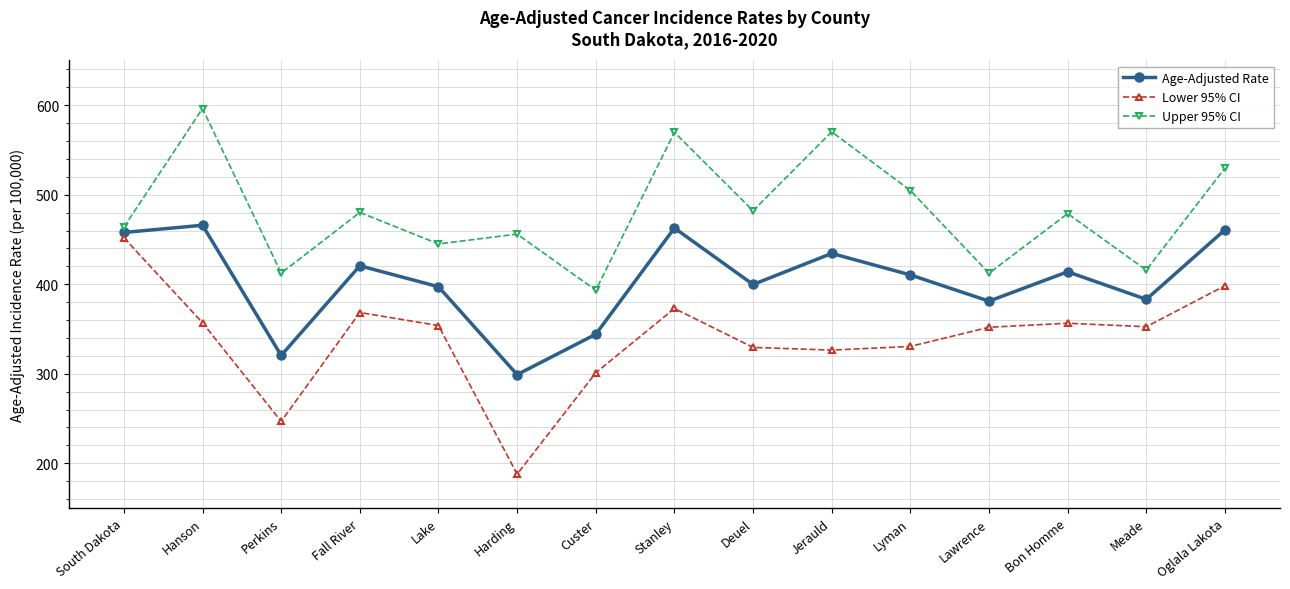

What is the label of the 4th point from the left?

Fall River